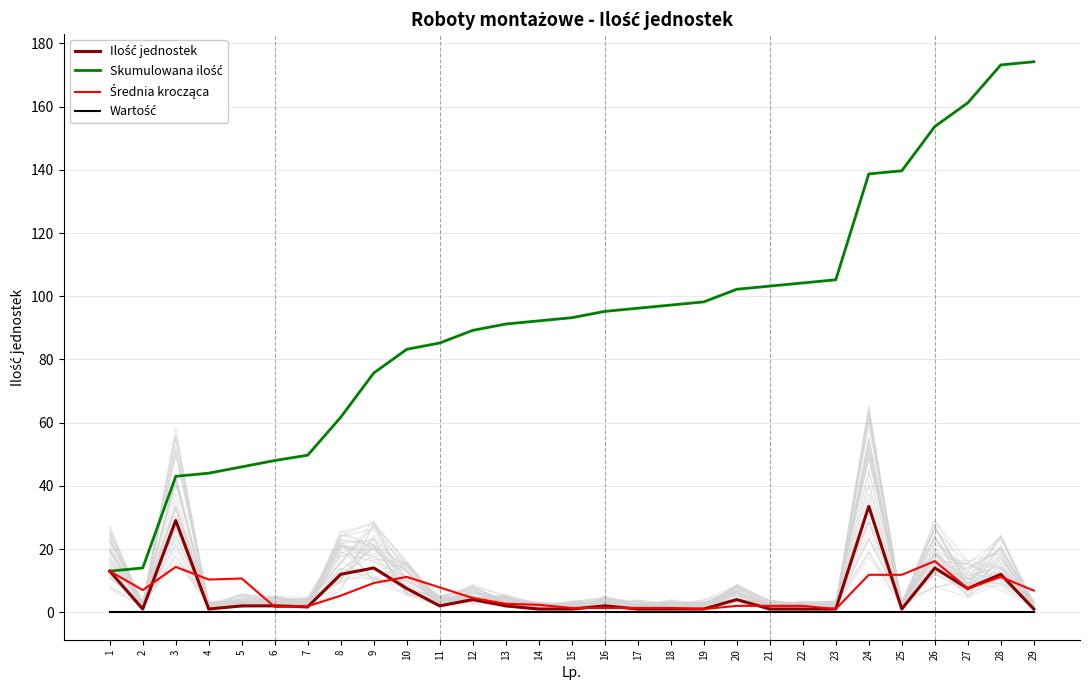

True or false: Ilość jednostek and Średnia krocząca cross at least once.

True